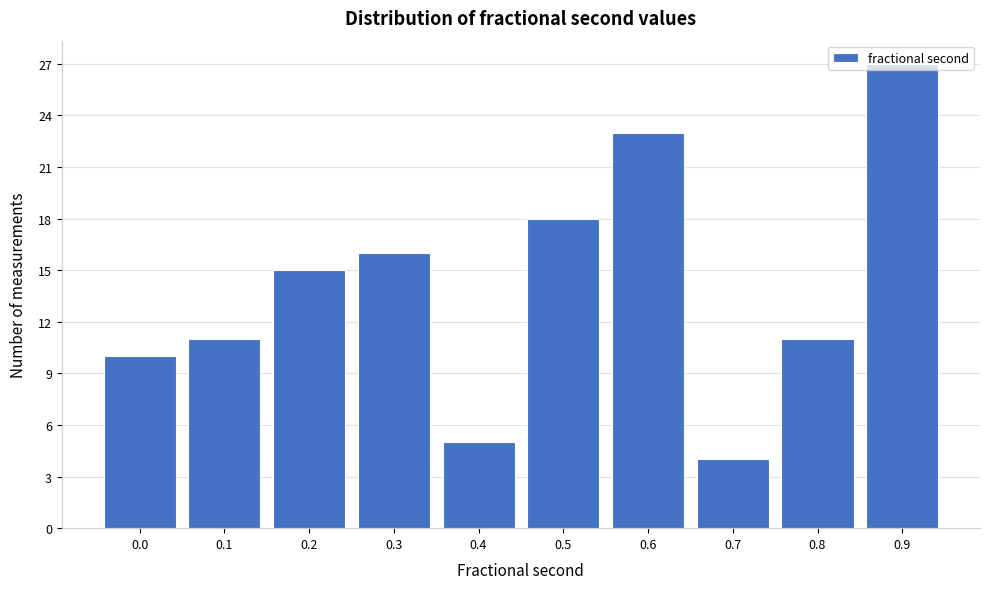

What is the change in value from 0.7 to 0.8?

+7